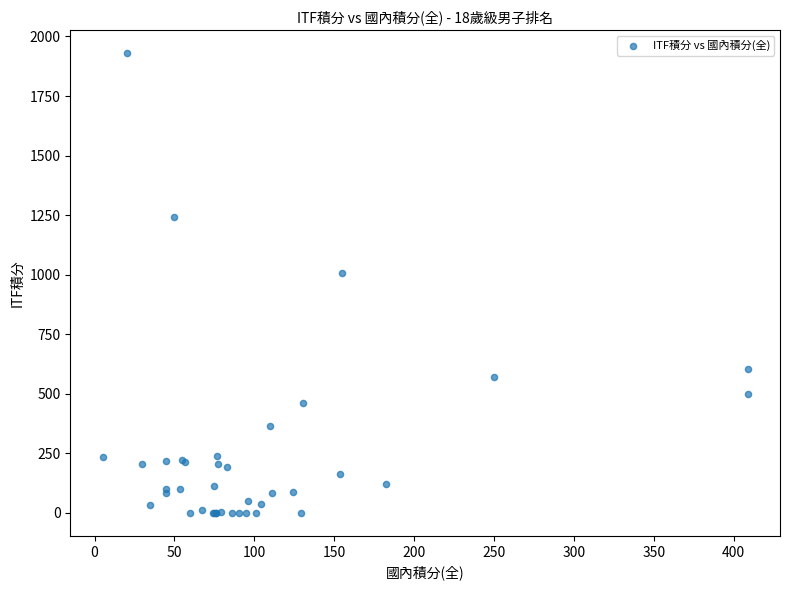

What Y value in the scatter plot is closest to 965?

1005.0